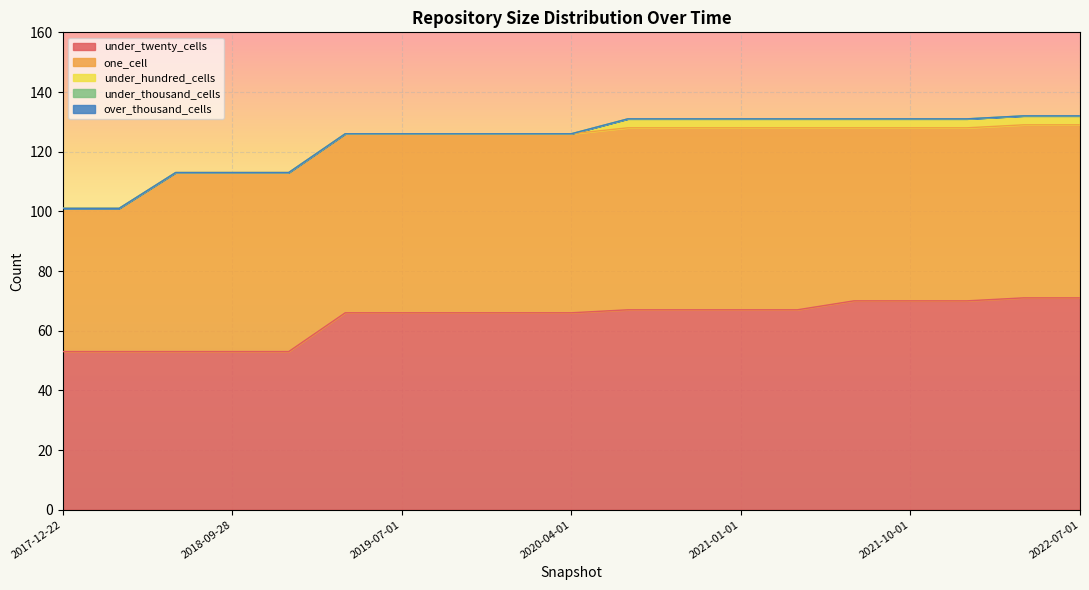

What is the sum of all under_hundred_cells values?

27